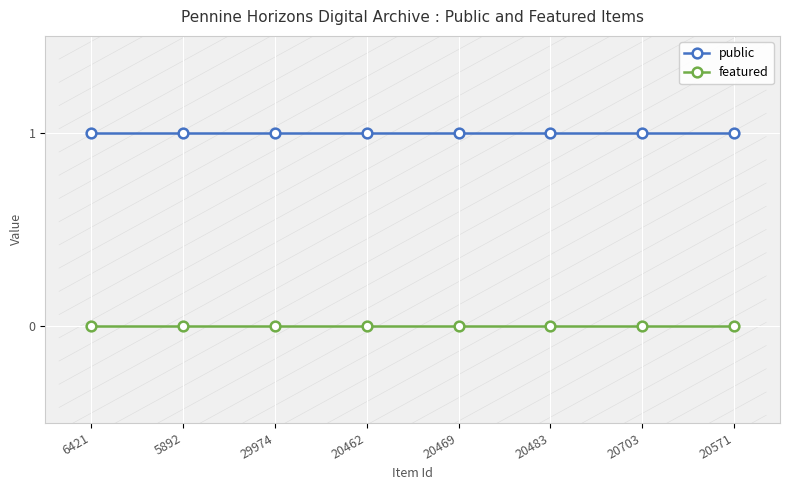

Is the value of featured at 20703 greater than the value of public at 20483?

No